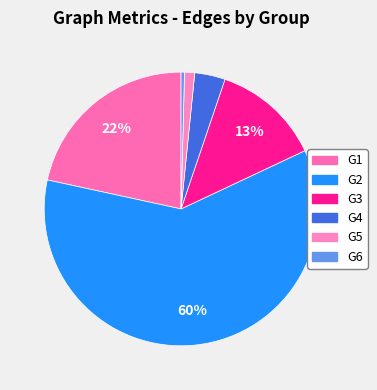

What is the majority slice?

G2